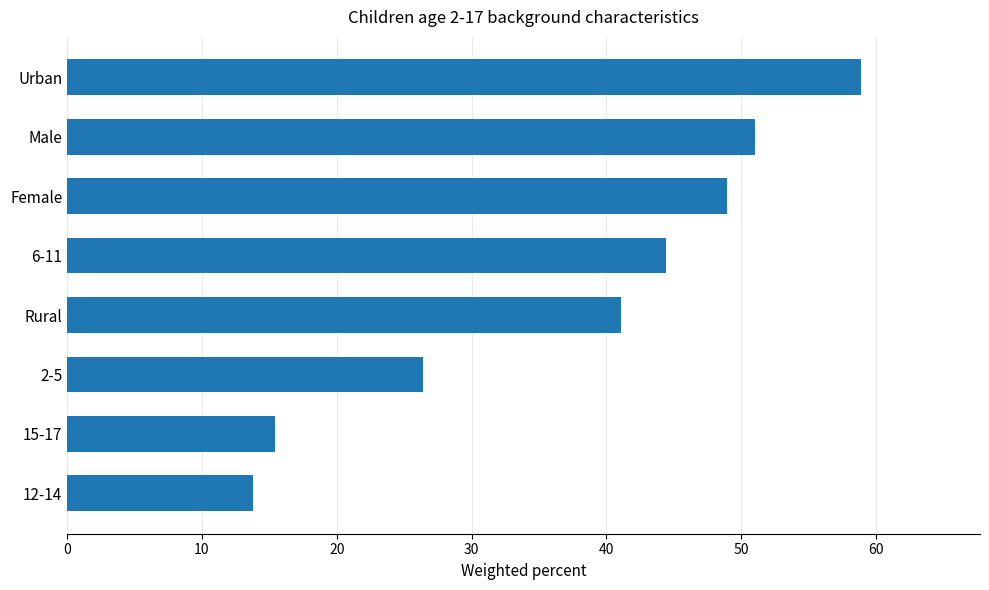

Are the bars horizontal?

Yes